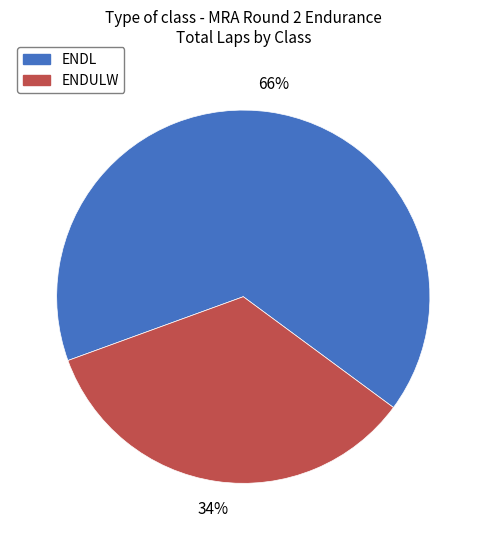

True or false: ENDL accounts for 66% of the total.

True